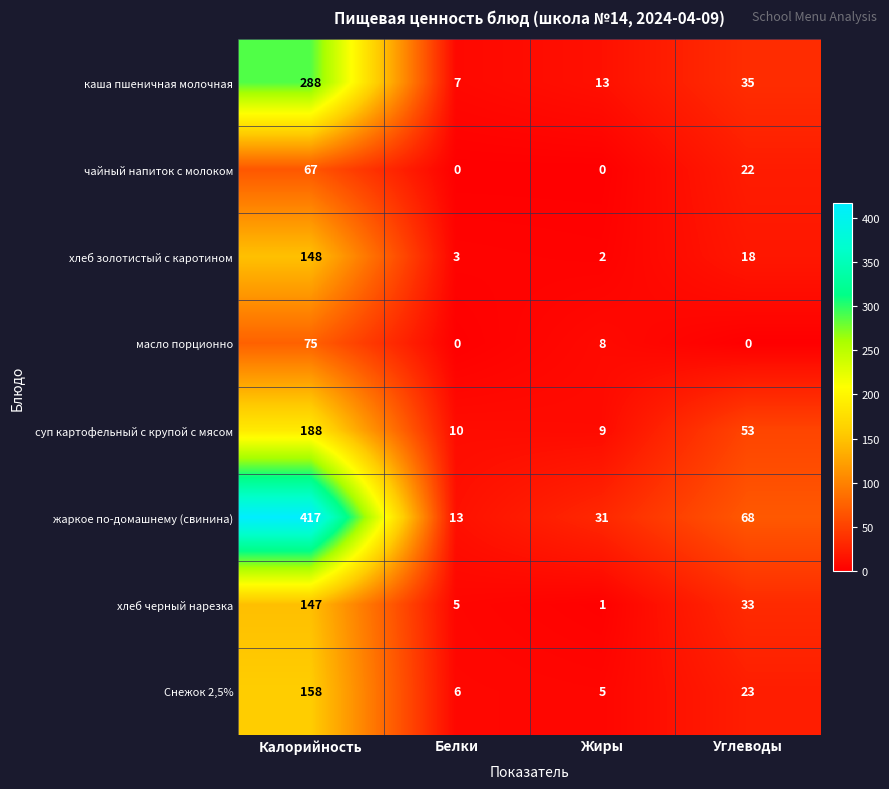

What is the average value of the суп картофельный с крупой с мясом series?

65